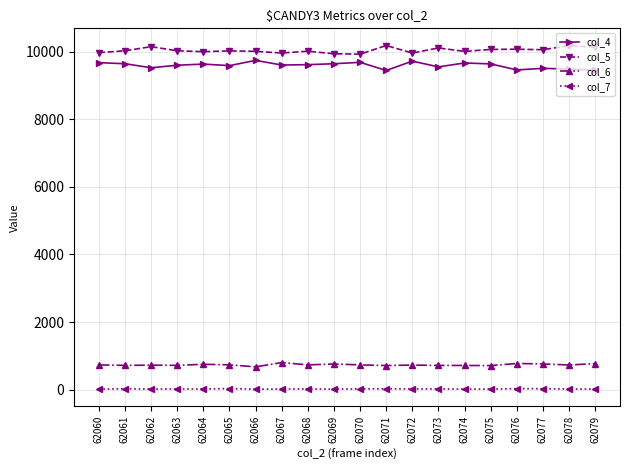

What is the total value across all series at 62061?

20410